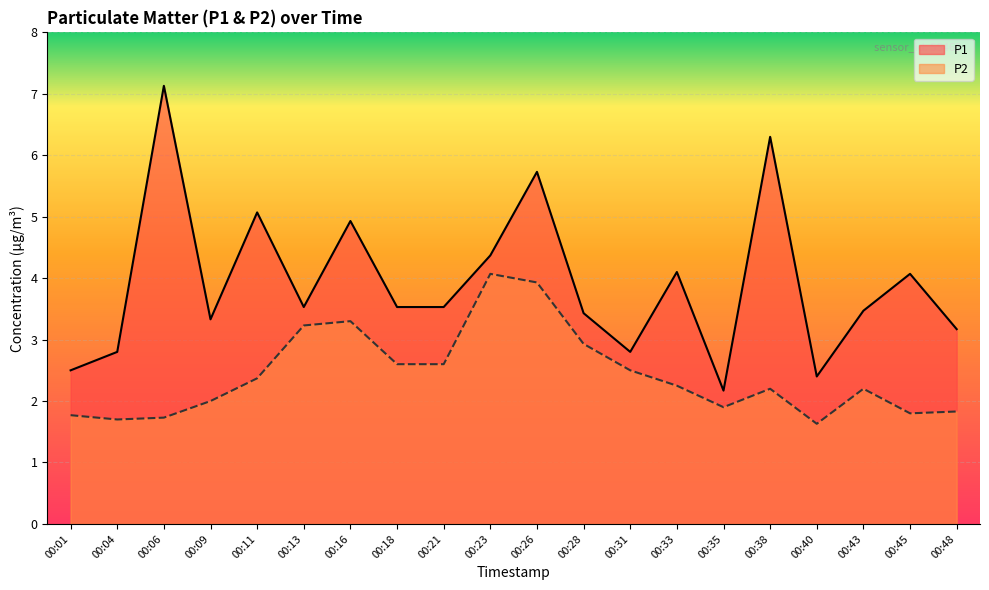

Which series changed the most between 00:01 and 00:26?

P1